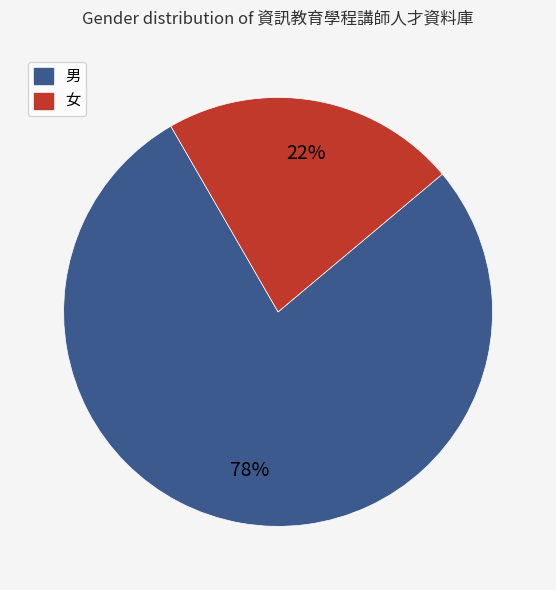

Does 男 represent more than half of the total?

Yes